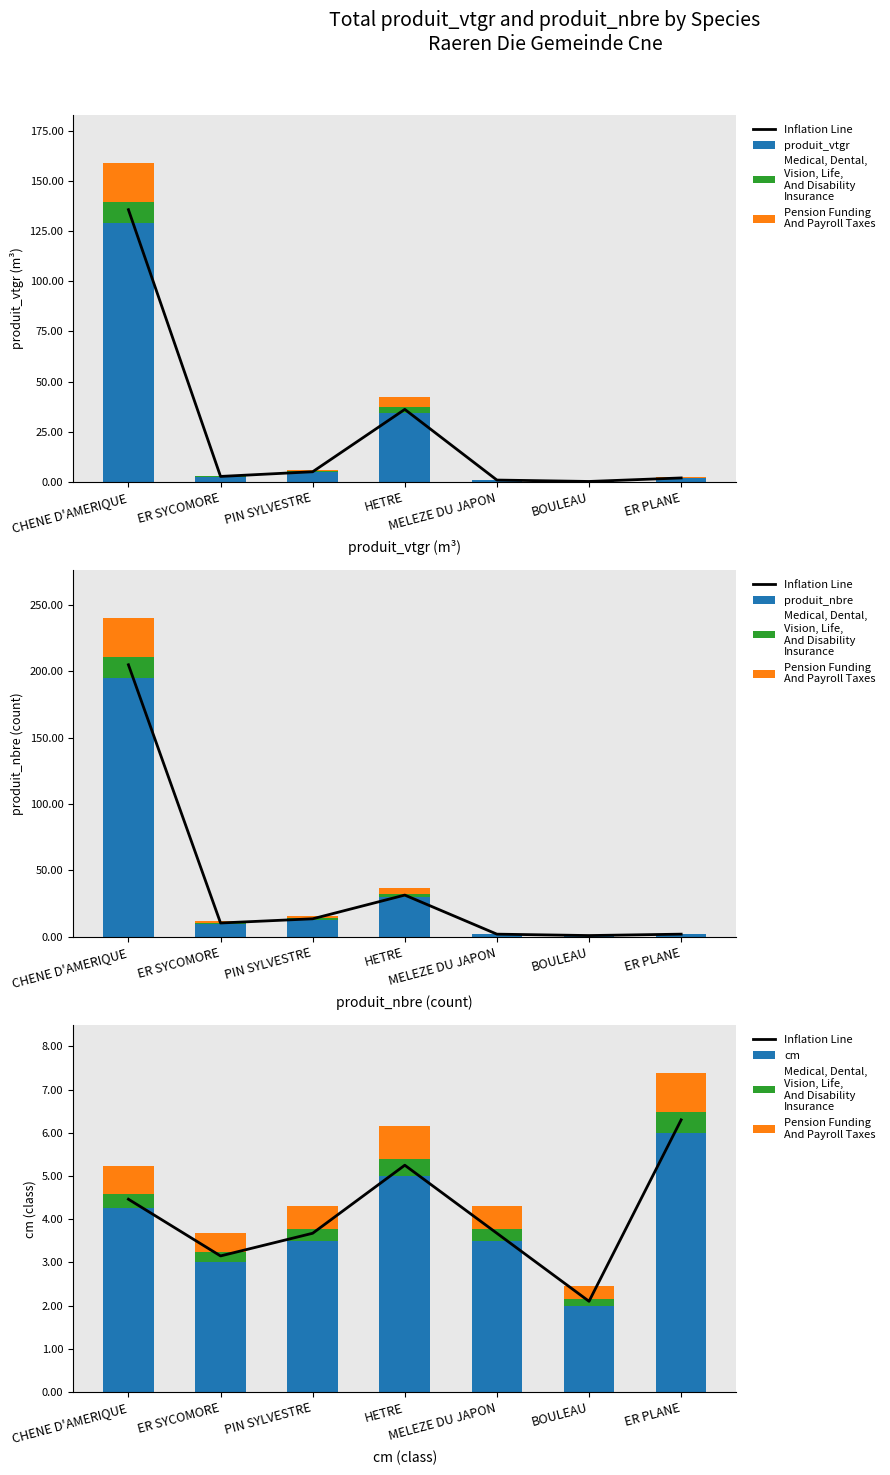

Which category has the lowest value in the produit_vtgr series?

BOULEAU